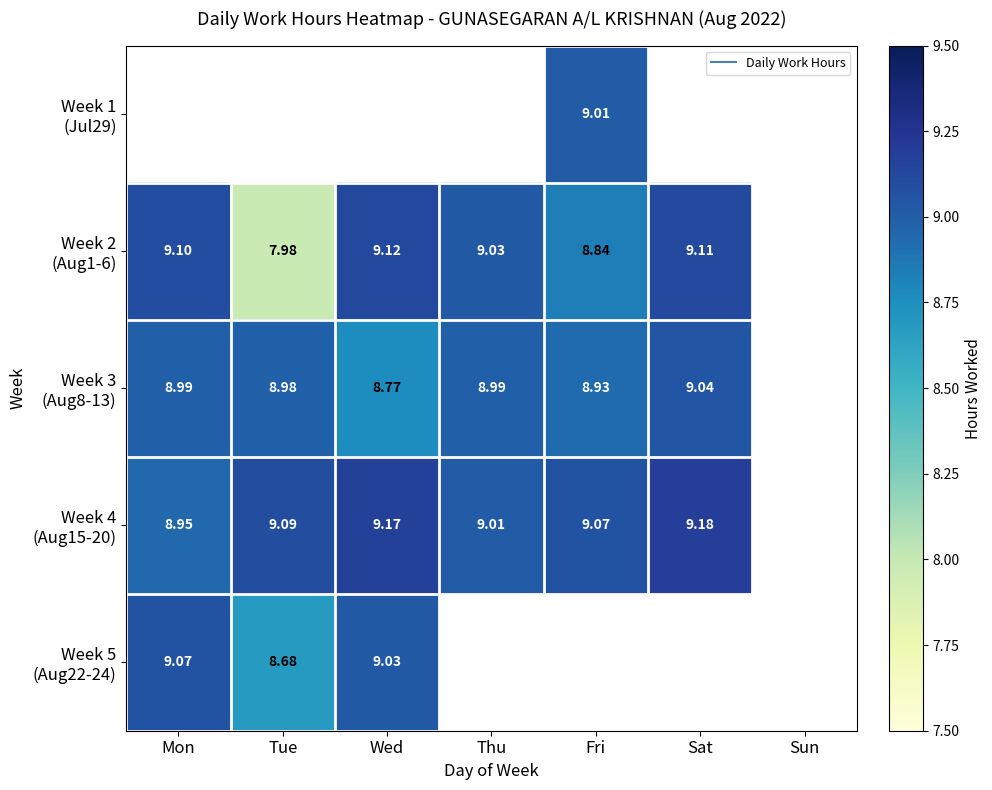

What is the greatest value displayed?

9.2